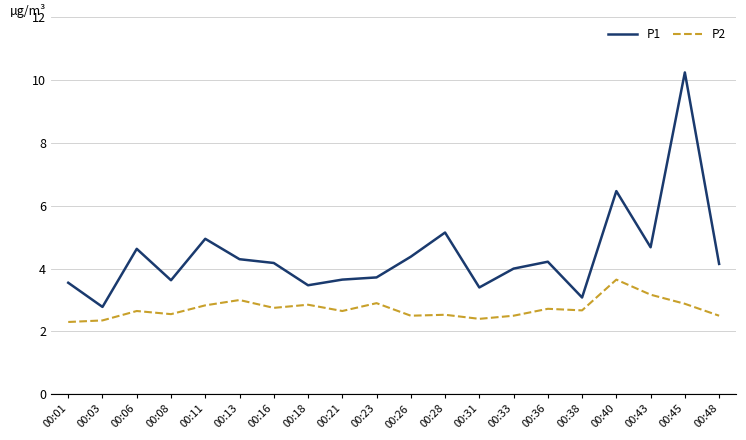

True or false: P2 has a value of 2.9 at 00:23.

True